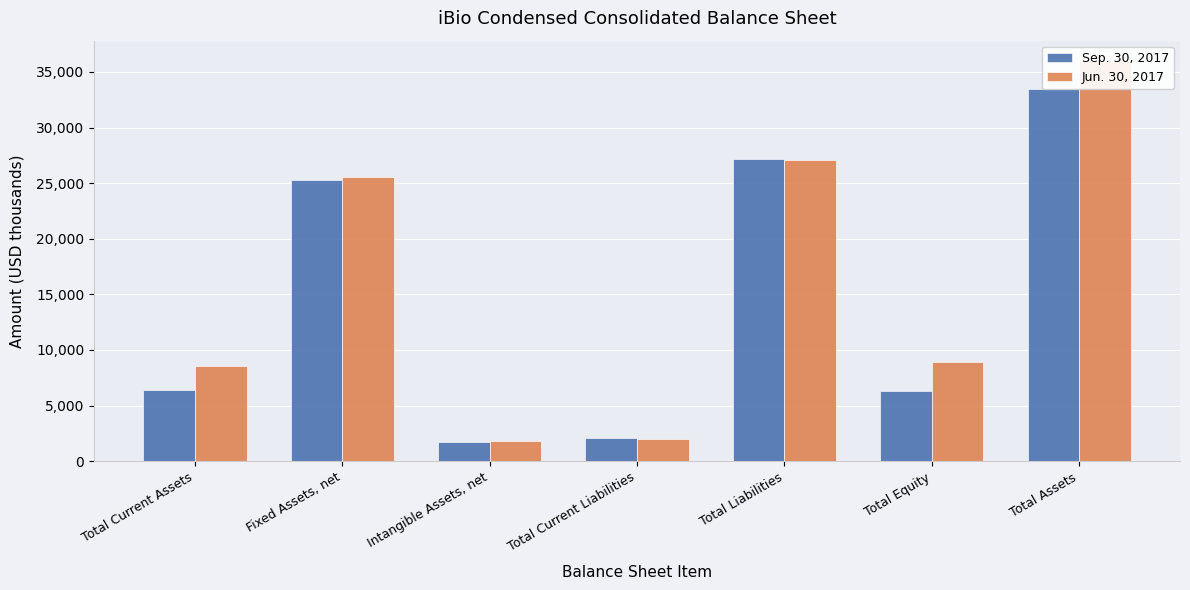

The Sep. 30, 2017 series shows 1153 at Total Current Liabilities. True or false?

False